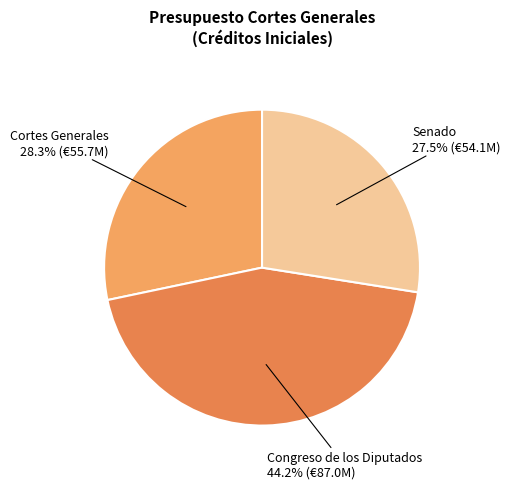

To the nearest percent, what is the average slice percentage?

33%